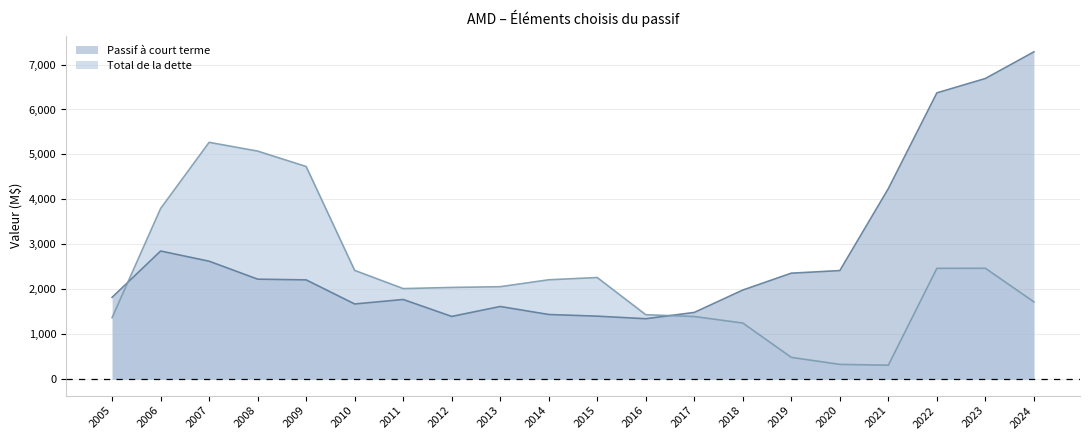

Reading left to right, transcribe all the data shown in this chart.

Passif à court terme: 2005=1822	2006=2852	2007=2625	2008=2226	2009=2210	2010=1674	2011=1774	2012=1397	2013=1618	2014=1440	2015=1403	2016=1346	2017=1486	2018=1984	2019=2359	2020=2417	2021=4240	2022=6369	2023=6689	2024=7281
Total de la dette: 2005=1370	2006=3797	2007=5269	2008=5074	2009=4731	2010=2421	2011=2016	2012=2042	2013=2058	2014=2212	2015=2262	2016=1435	2017=1395	2018=1250	2019=486	2020=330	2021=313	2022=2467	2023=2468	2024=1721